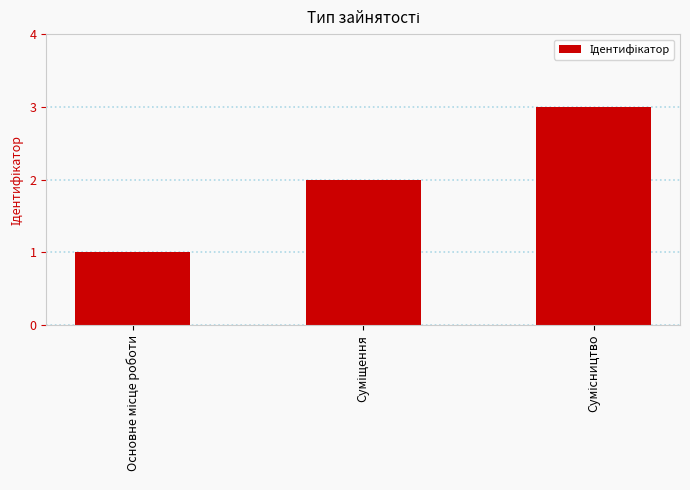

What is the maximum value shown in the chart?

3